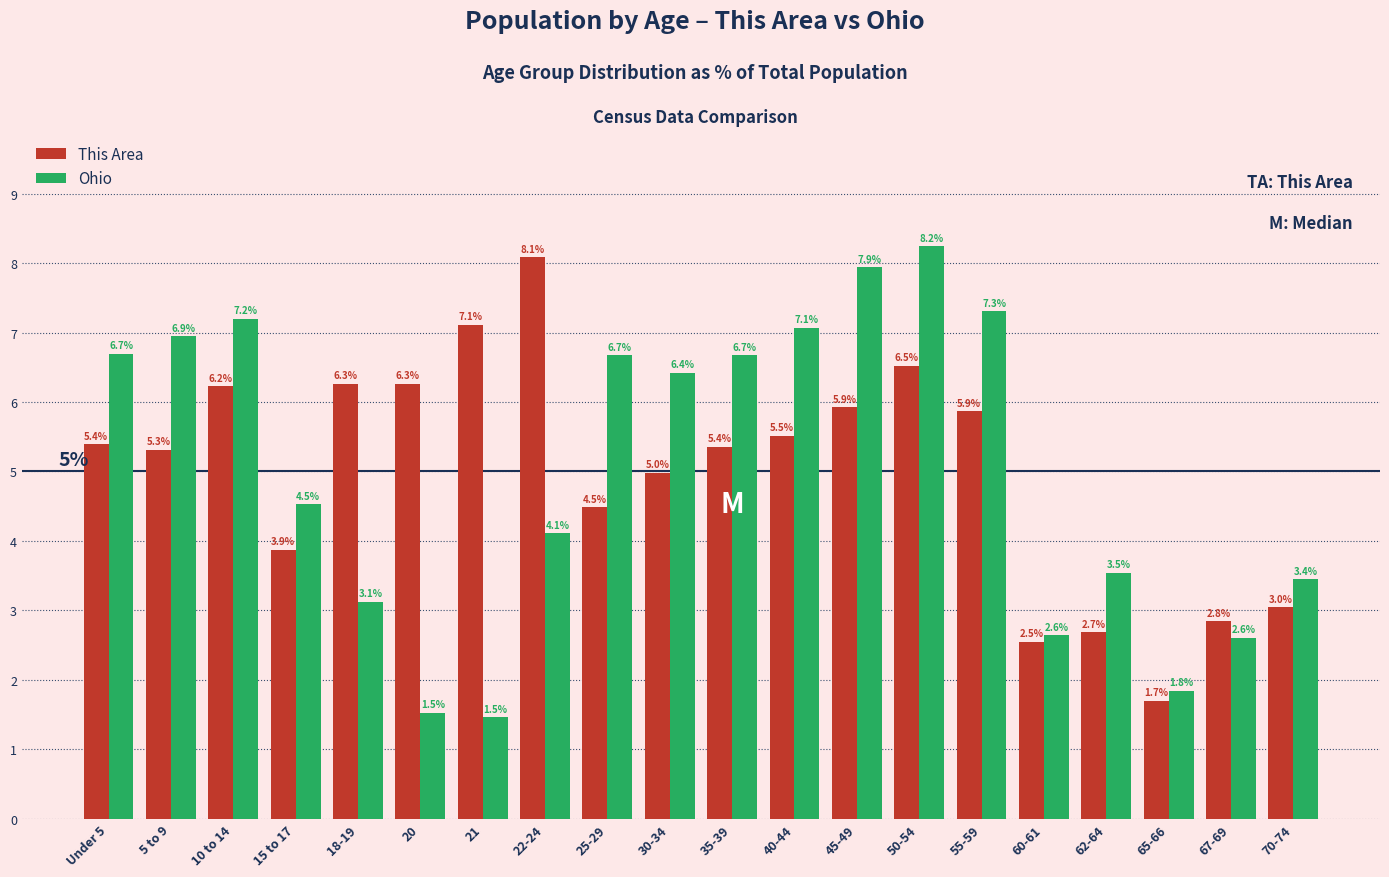

Rank the series by their maximum value, from highest to lowest.

Ohio, This Area